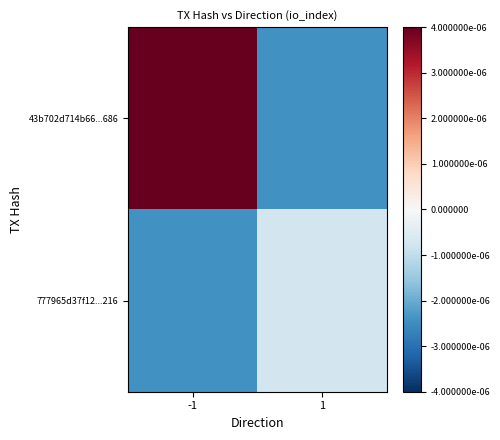

At which category is the sum across all series the highest?

-1